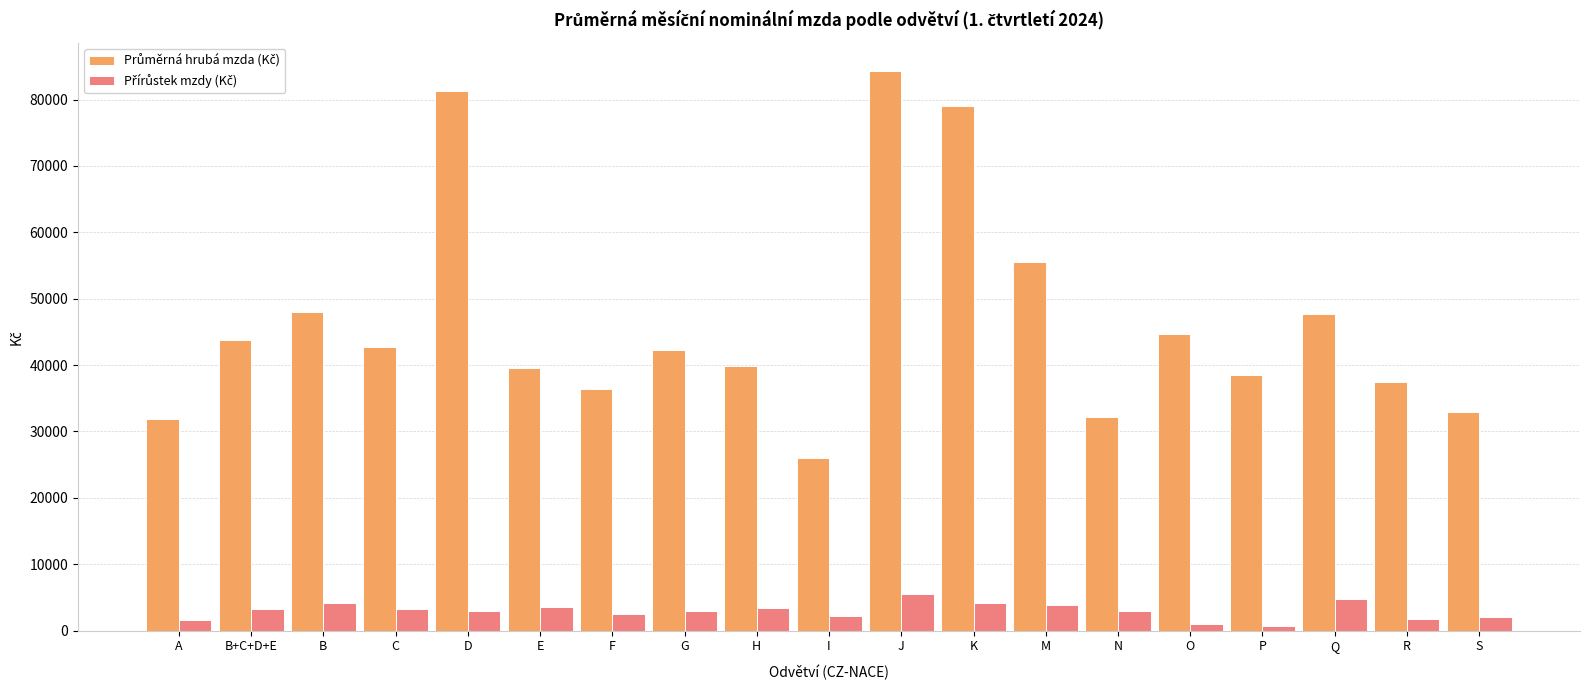

What is the total value across all series at H?

43248